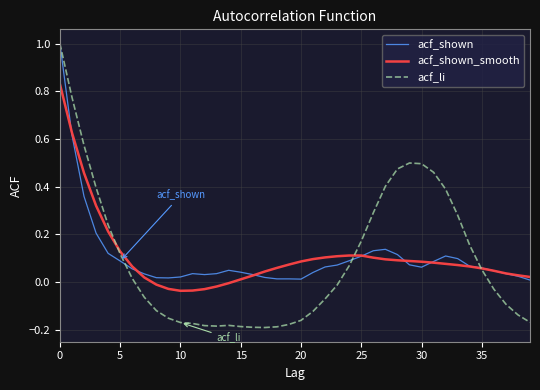

Which series has the widest spread of values?

acf_li